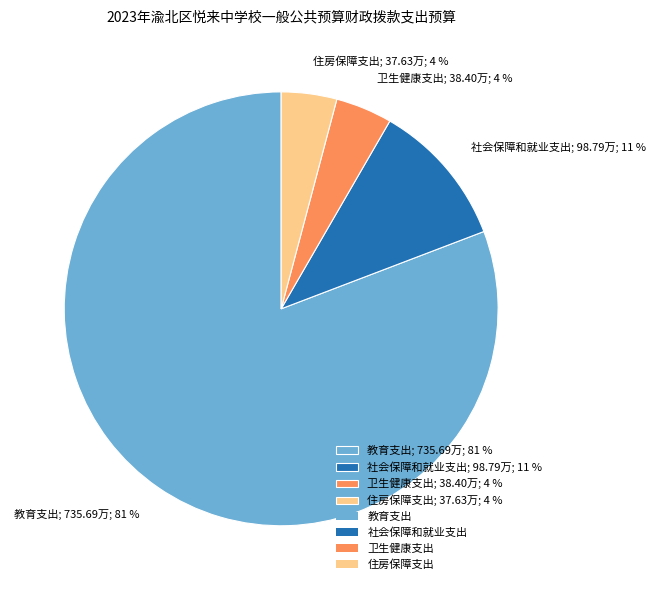

How many segments does this pie chart have?

4